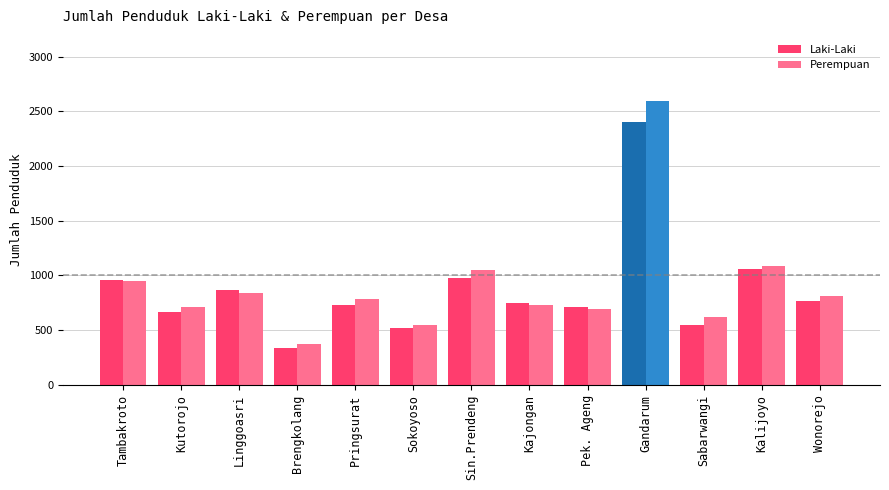

List the series in order of their overall mean, highest first.

Perempuan, Laki-Laki